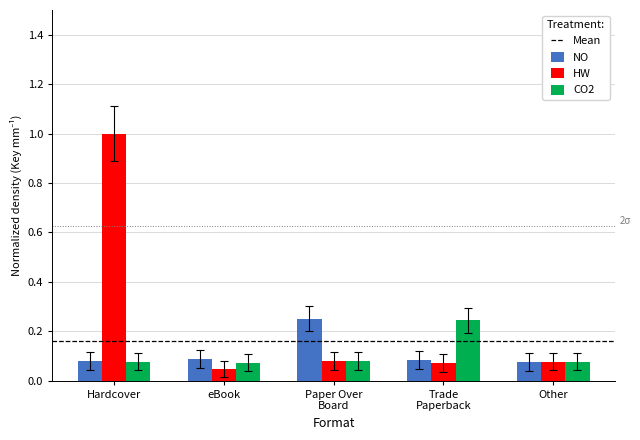

Which label corresponds to the largest value in the chart?

Hardcover